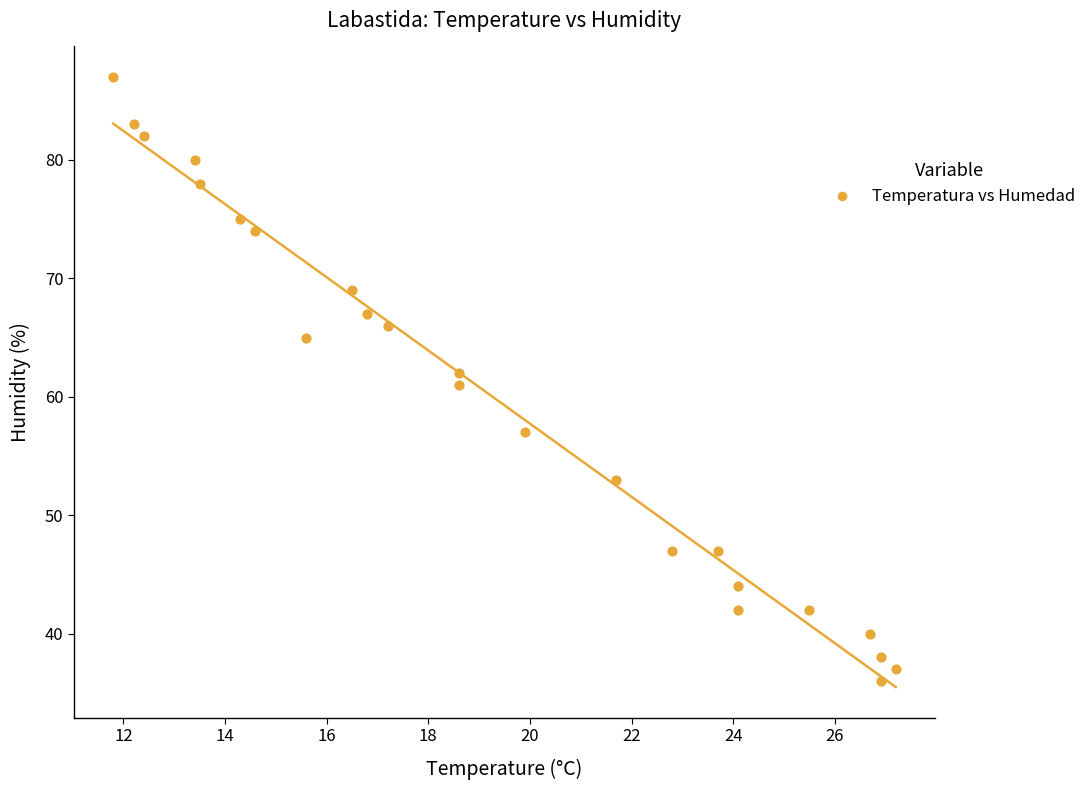

What is the range of Y values (max minus min)?

51